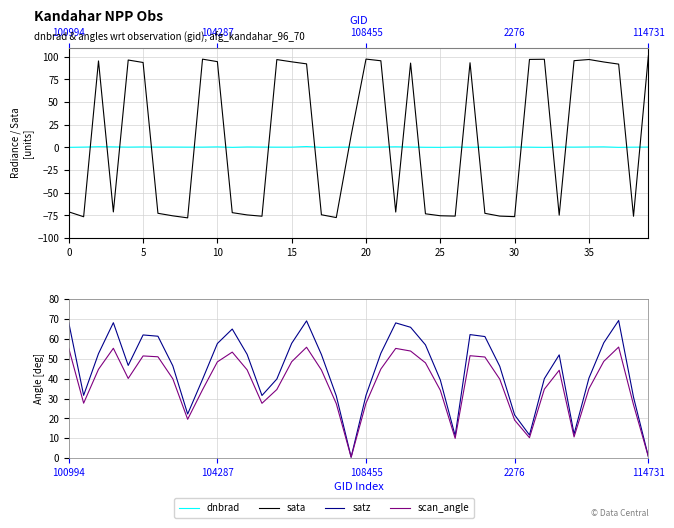

At which category is the sum across all series the highest?

16